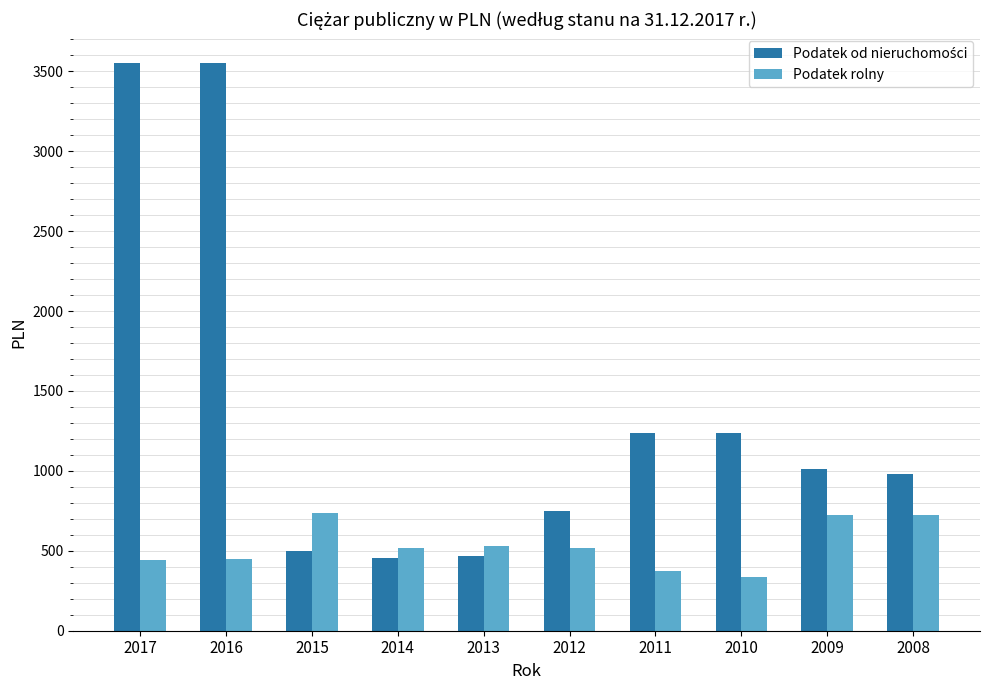

How many bars are there in each group?

2